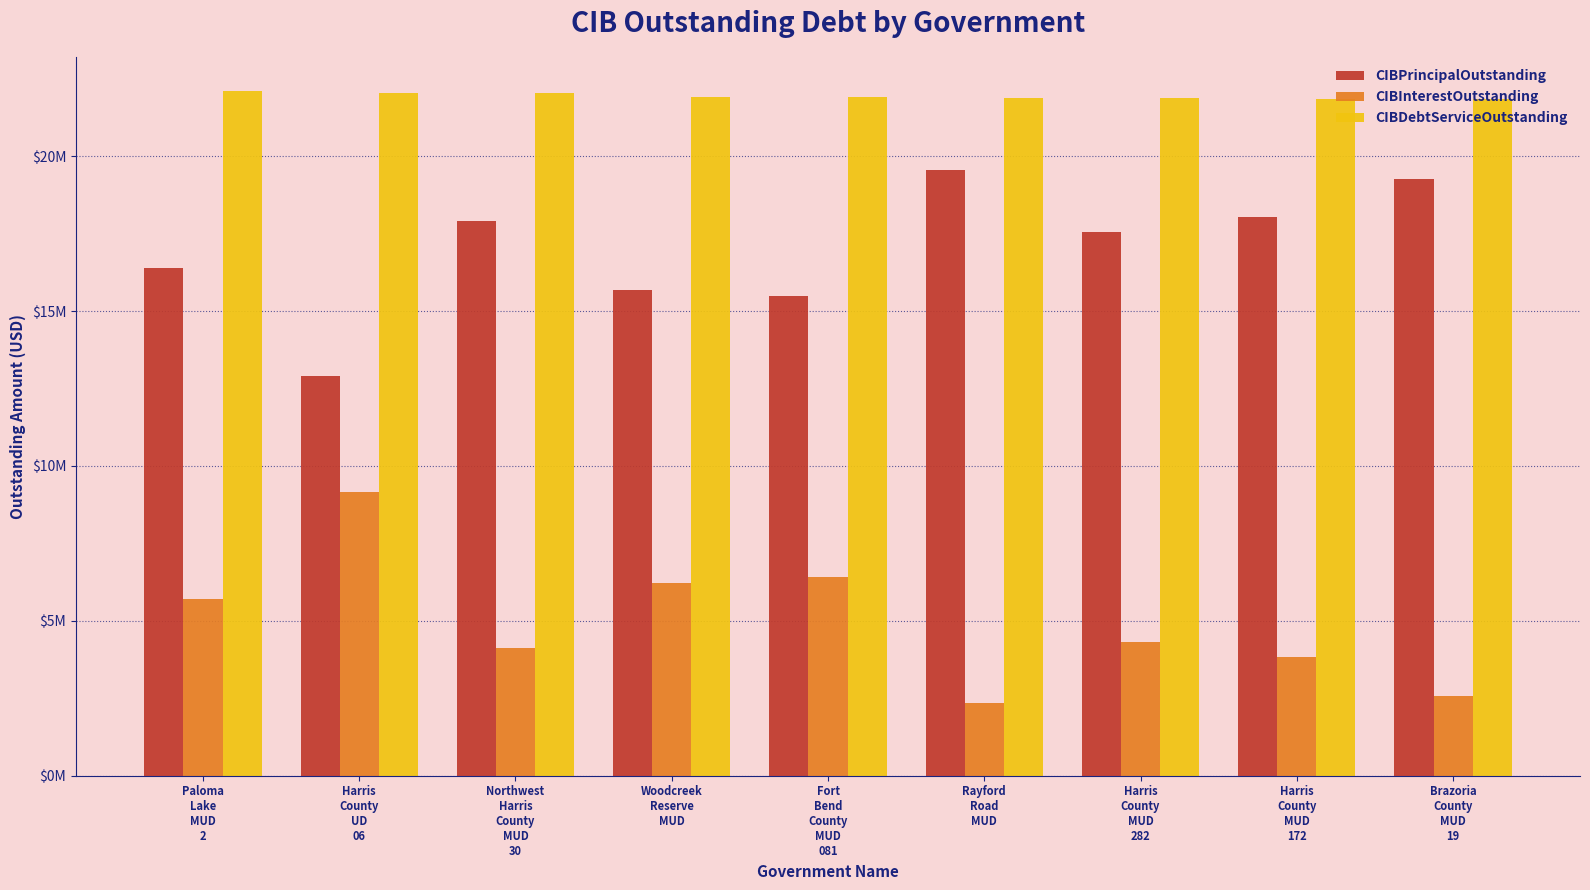

The value of CIBInterestOutstanding at Rayford
Road
MUD is 2342009.0. True or false?

True